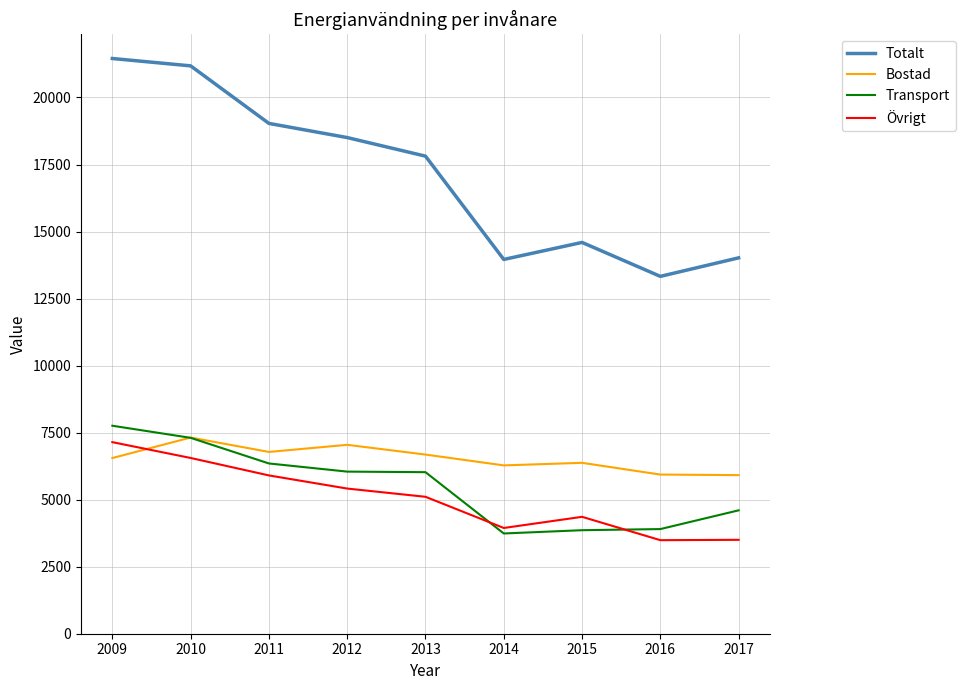

Is the value of Bostad at 2009 greater than the value of Totalt at 2013?

No